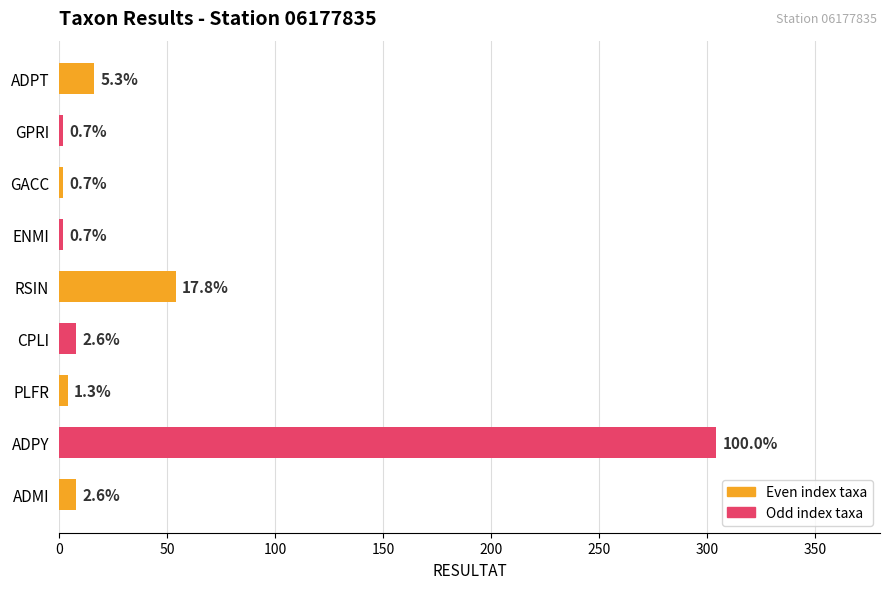

Are the bars horizontal?

Yes